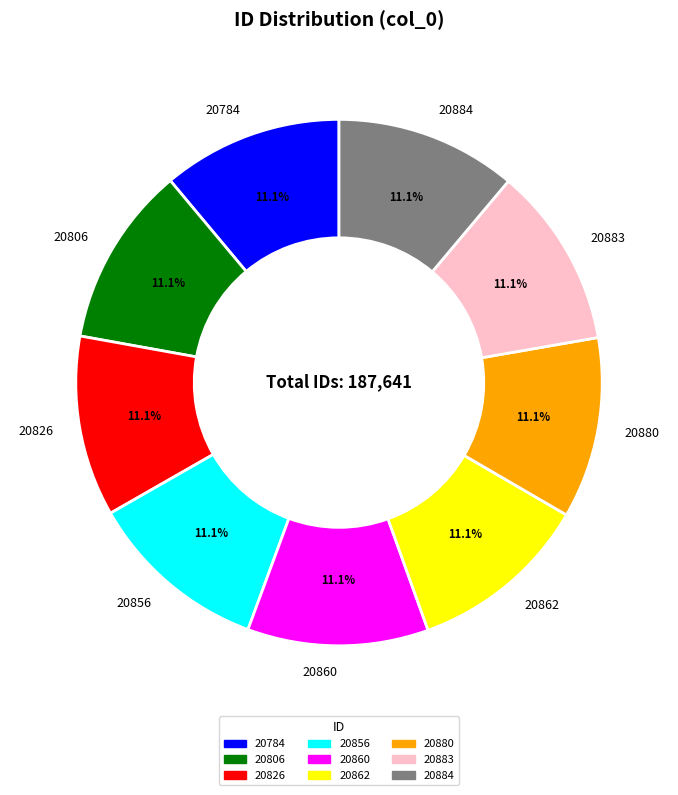

Approximately how many times larger is the value at 20884 compared to 20806?

1.0